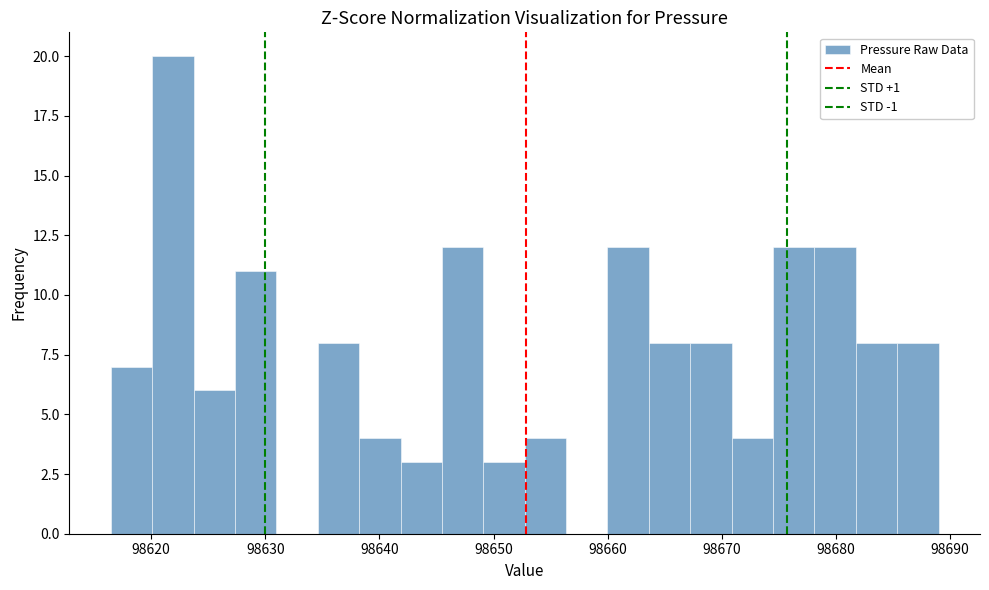

Around what value on the x-axis is the tallest bar? Give the approximate position of its centre, as read against the axis.

98622